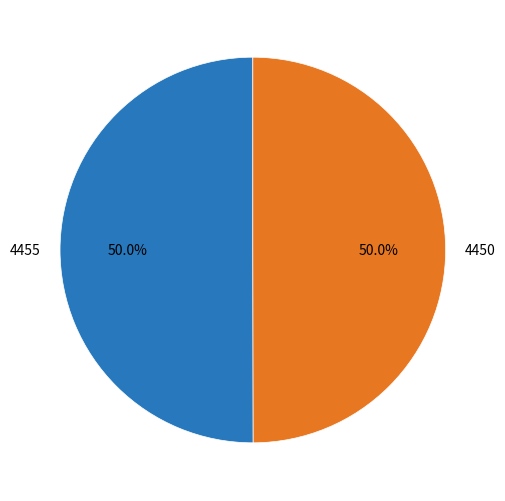

What is the total percentage of 4455 and 4450?

100.0%